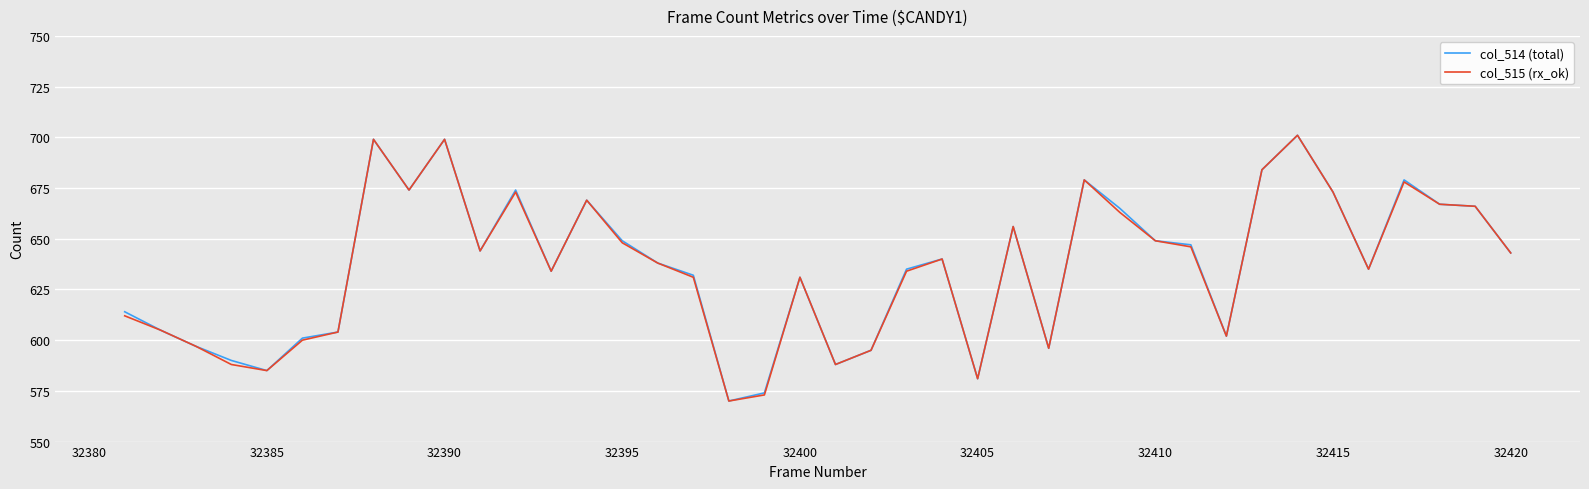

What is the greatest value displayed?

701